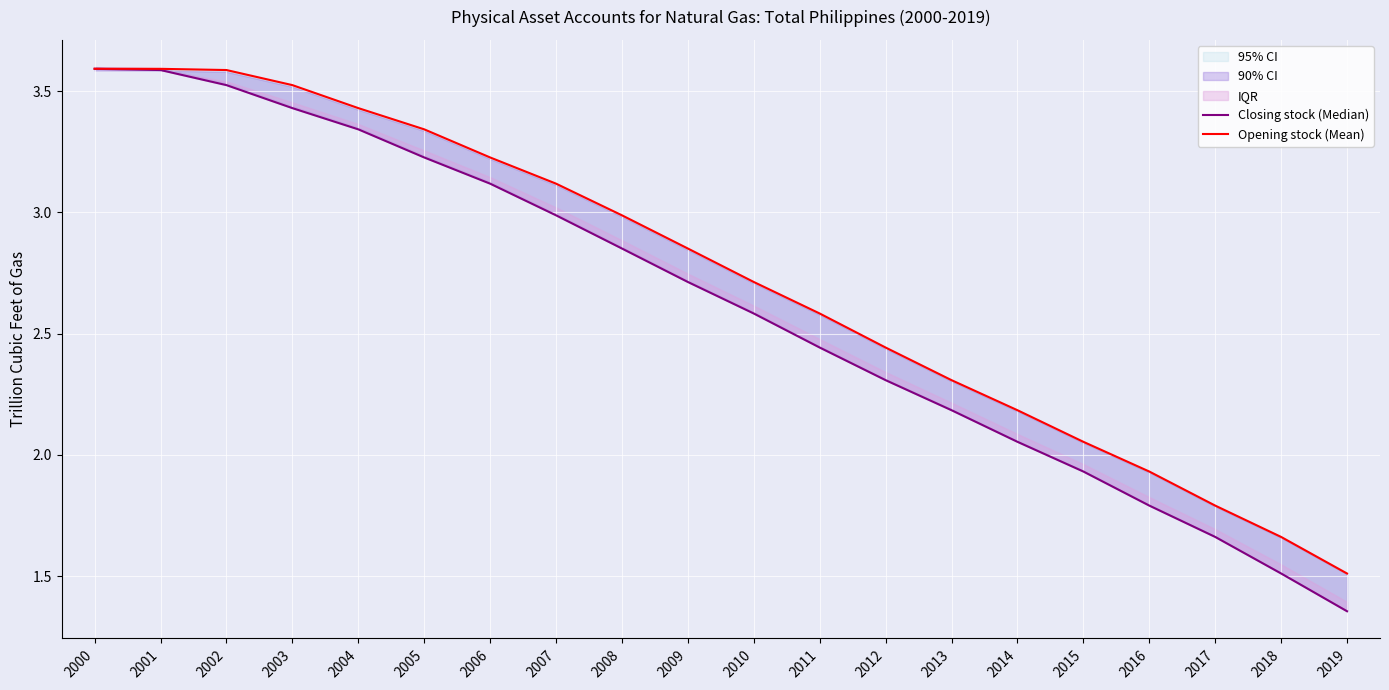

How many data points in Closing stock (Median) are less than 2?

5